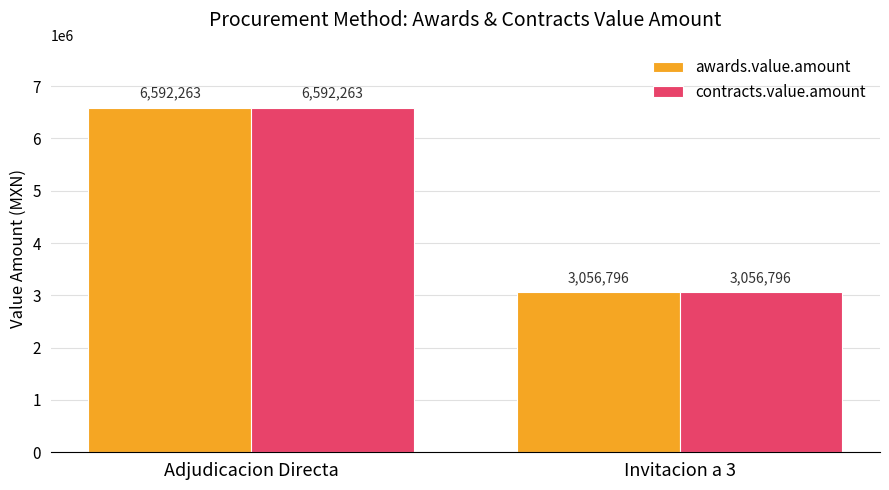

At which label does contracts.value.amount first exceed 6592262?

Adjudicacion Directa